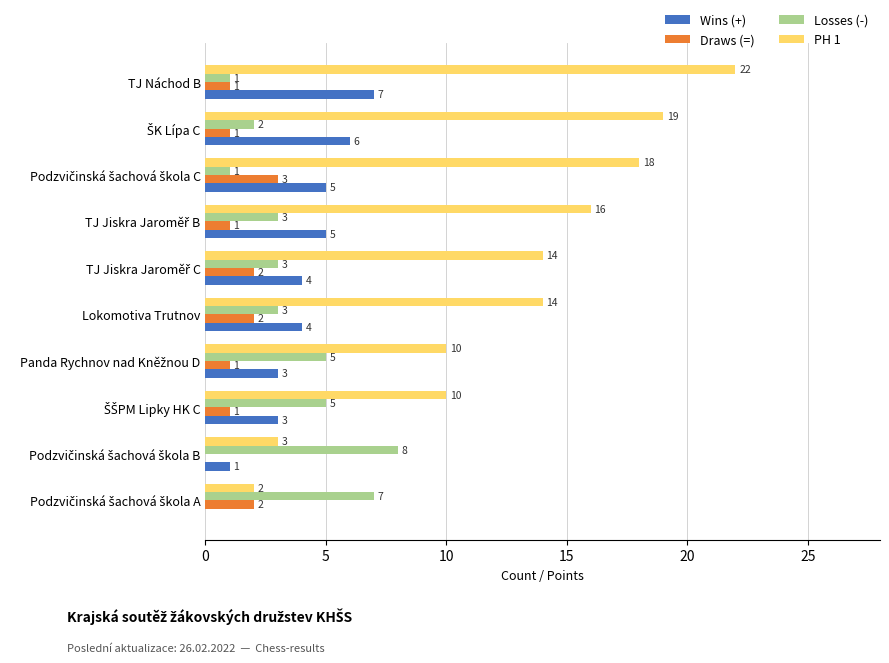

Which series has the largest total across all categories?

PH 1